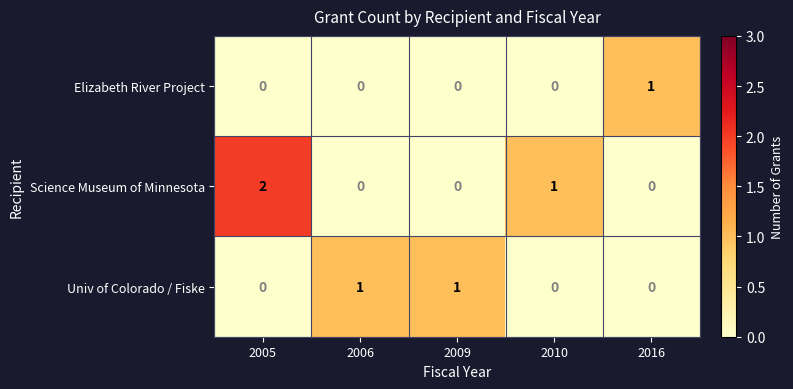

Rank the series by their average value, from lowest to highest.

Elizabeth River Project, Univ of Colorado / Fiske, Science Museum of Minnesota